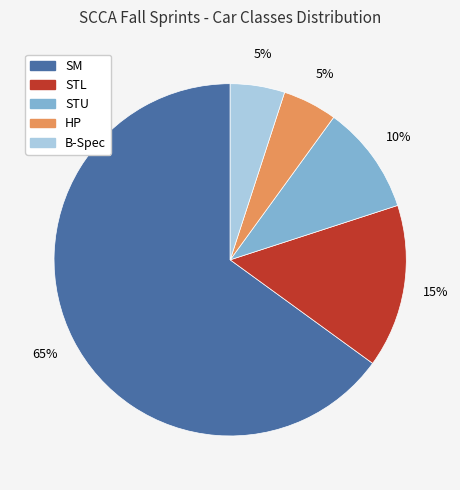

Approximately how many times larger is the value at STU compared to SM?

0.2